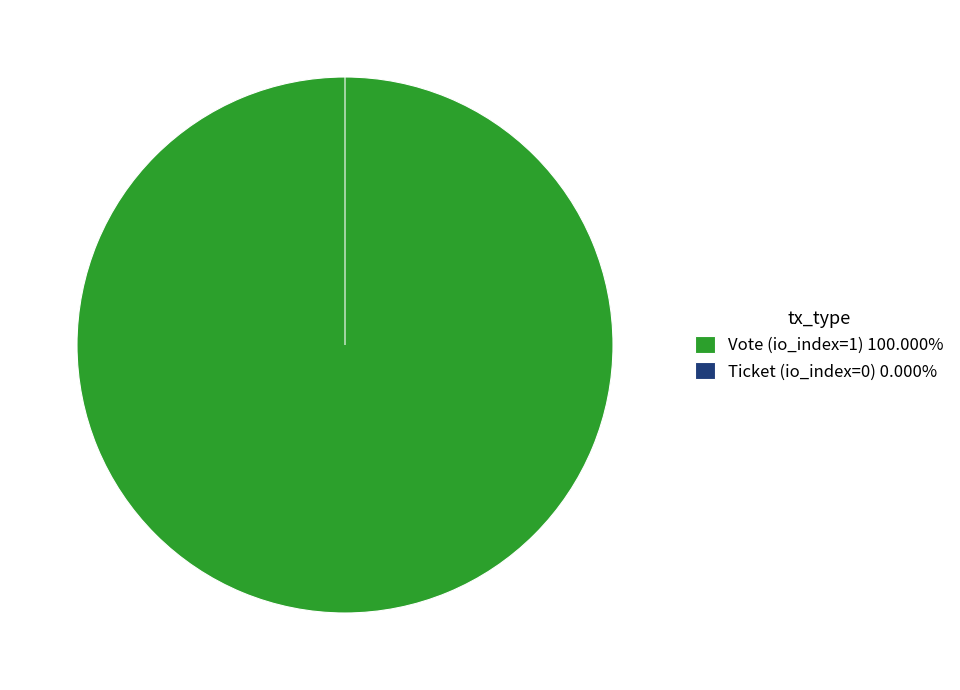

Is it true that Ticket (io_index=0) is 1% of the pie?

False